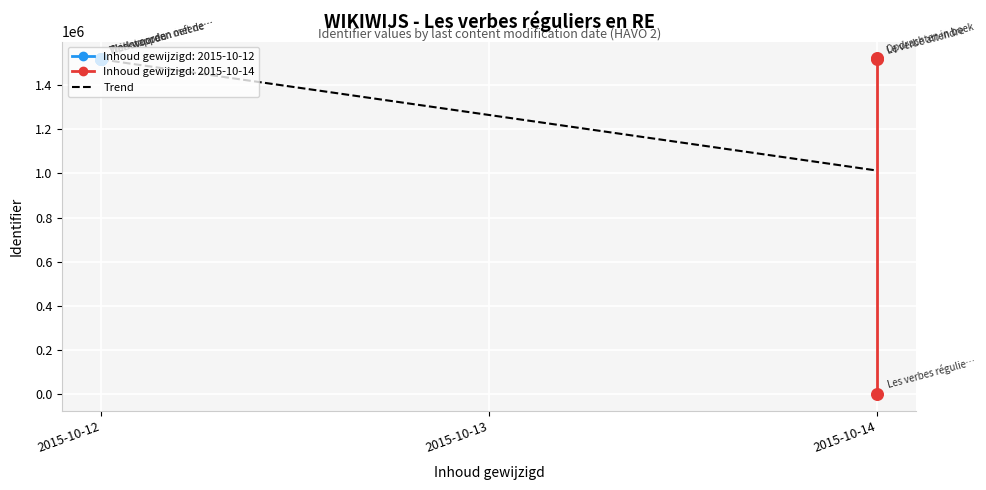

Approximately how many times larger is the value at Werkwoorden met dezelfde vervoeging compared to Drie stappen?

1.0